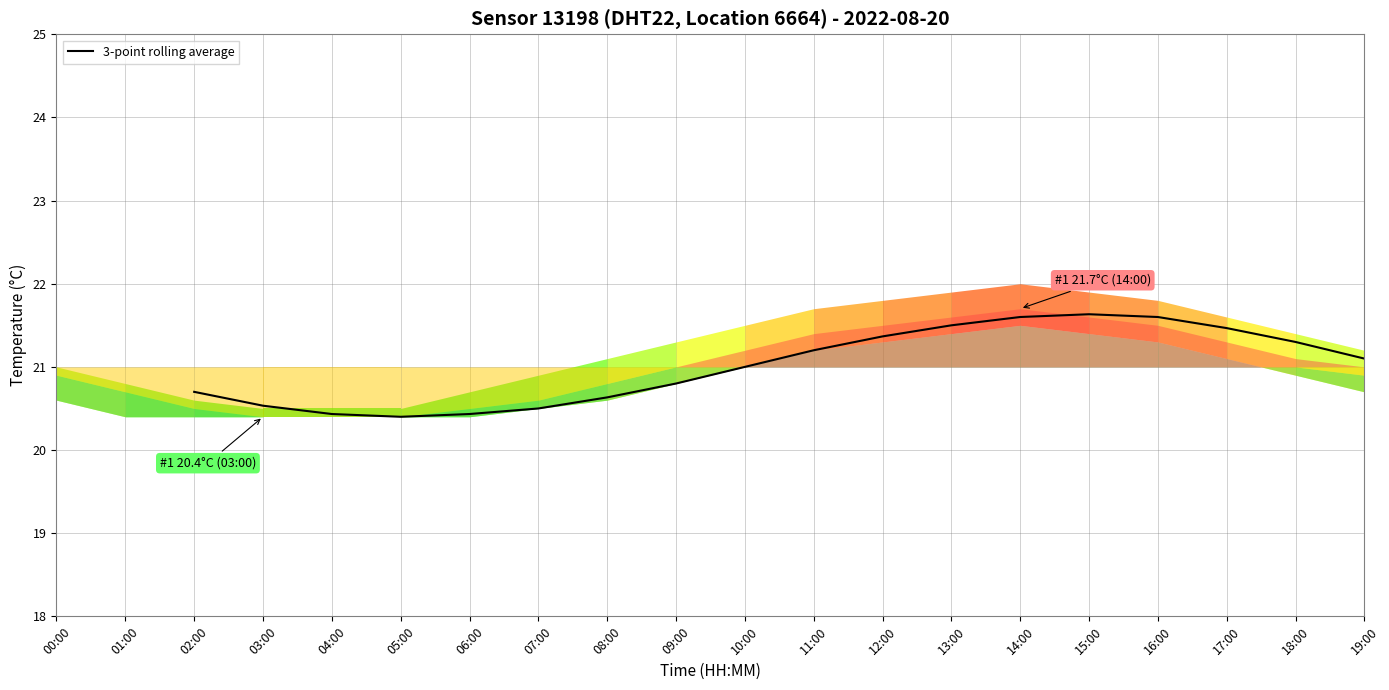

The 3-point rolling average series shows 27.2 at 03:00. True or false?

False